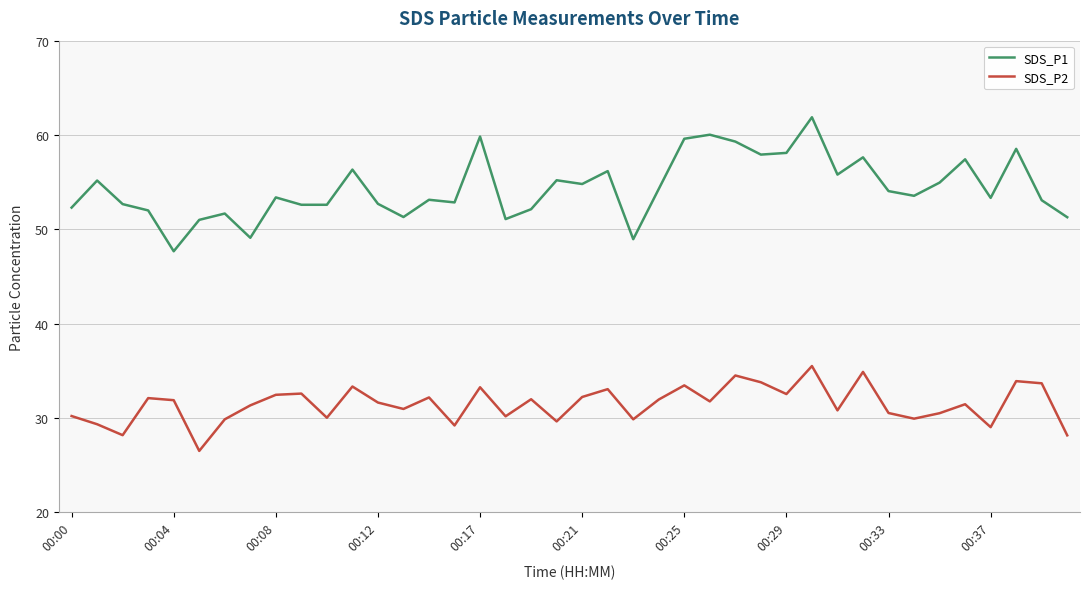

Rank the series by their maximum value, from highest to lowest.

SDS_P1, SDS_P2